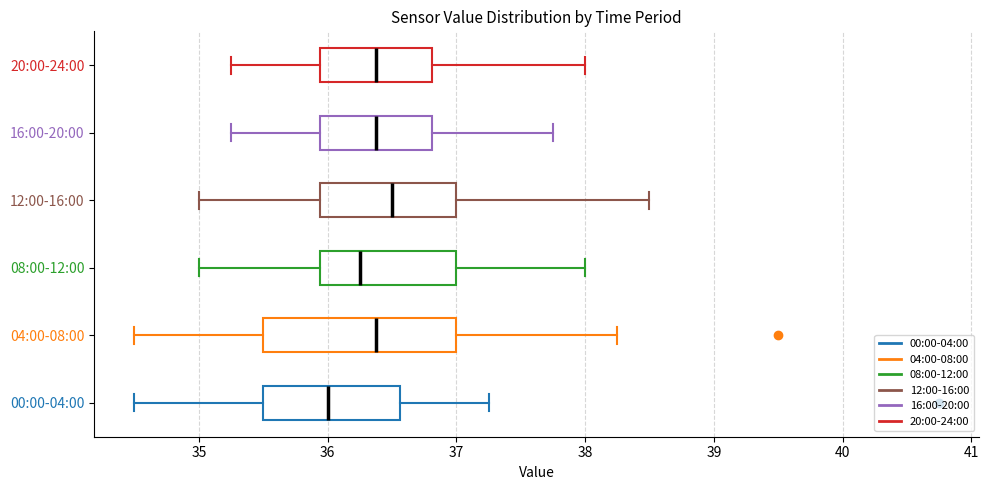

Reading bottom to top, read every box against the x-axis: the position of its median line, the range the box covers, and the ends of its whiskers. The values are not printed on the chart, so give them approximately, as read against the axis.

00:00-04:00: median 36.0, box 35.5 to 36.6, whiskers 34.5 to 37.3
04:00-08:00: median 36.4, box 35.5 to 37.0, whiskers 34.5 to 38.3
08:00-12:00: median 36.3, box 35.9 to 37.0, whiskers 35.0 to 38.0
12:00-16:00: median 36.5, box 35.9 to 37.0, whiskers 35.0 to 38.5
16:00-20:00: median 36.4, box 35.9 to 36.8, whiskers 35.3 to 37.8
20:00-24:00: median 36.4, box 35.9 to 36.8, whiskers 35.3 to 38.0